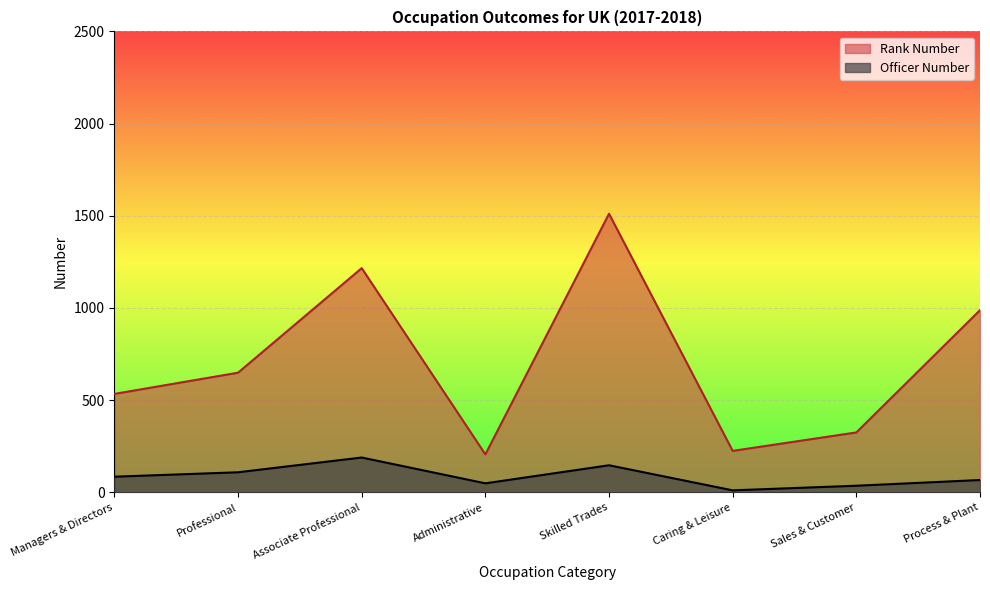

True or false: Rank Number and Officer Number cross at least once.

False